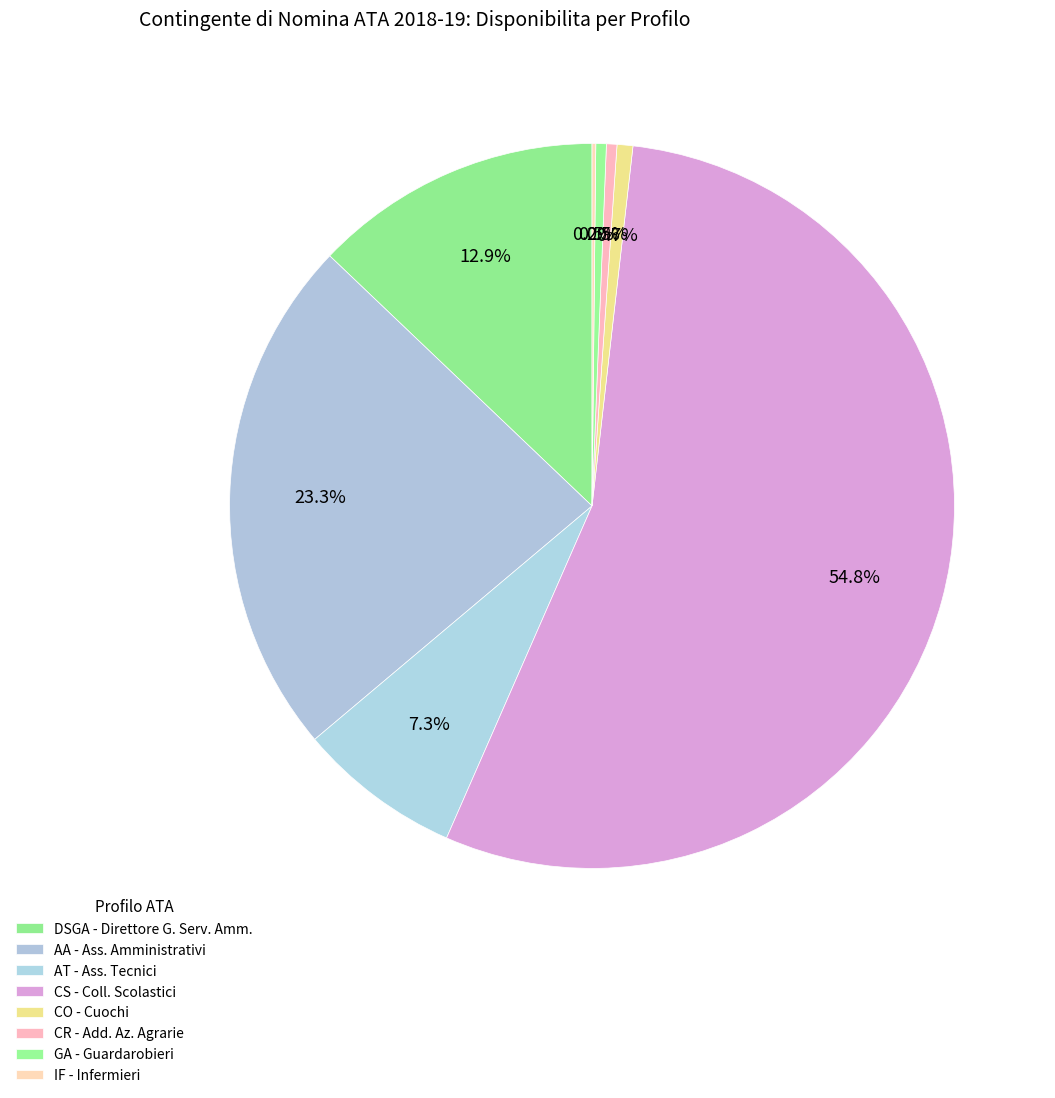

True or false: DSGA - Direttore G. Serv. Amm. accounts for 1% of the total.

False